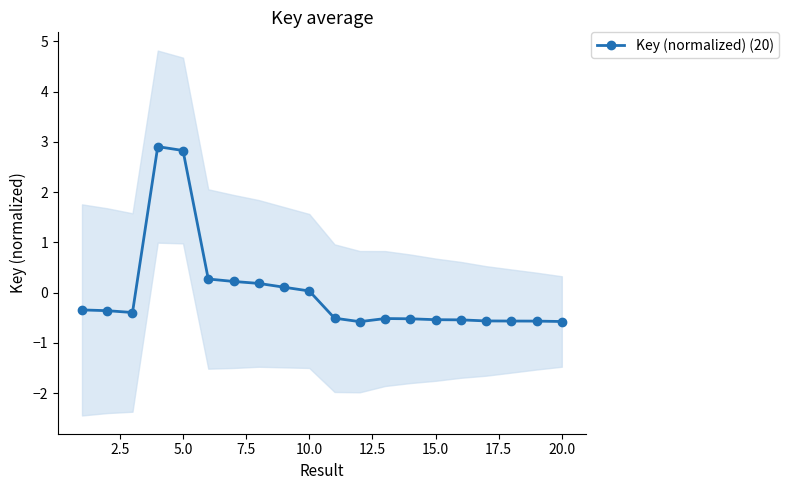

Count the number of data series in this chart.

1